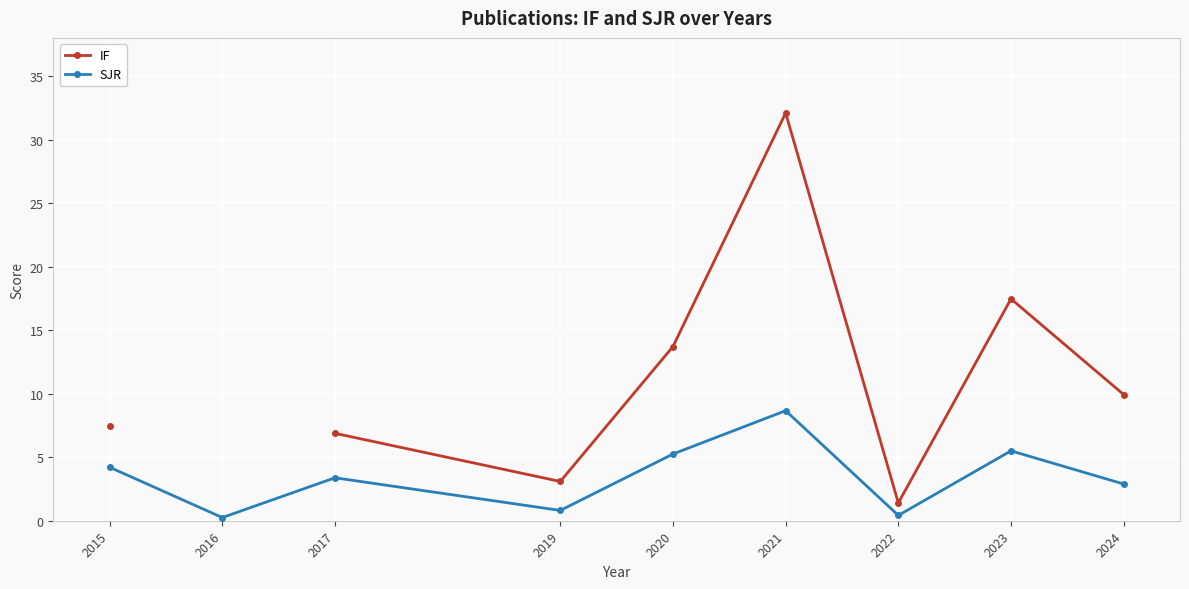

In SJR, how many points are higher than both neighbors (excluding endpoints)?

3